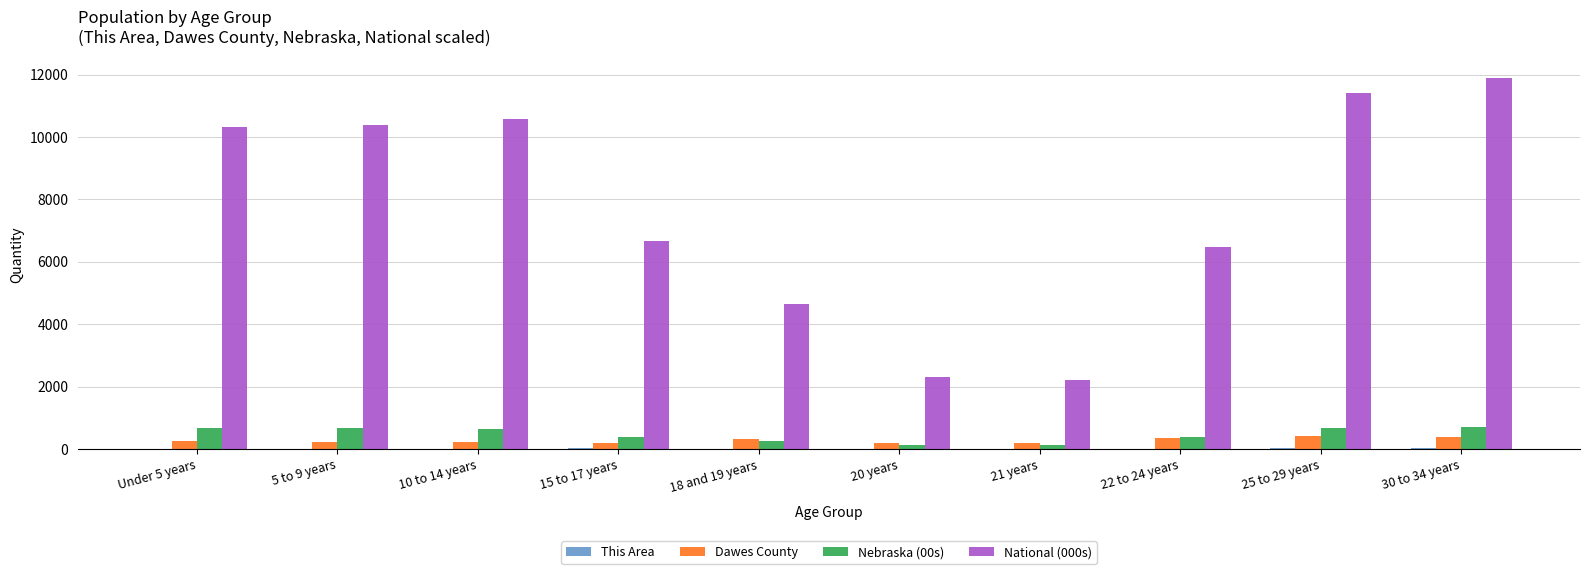

Which series has the largest total across all categories?

National (000s)